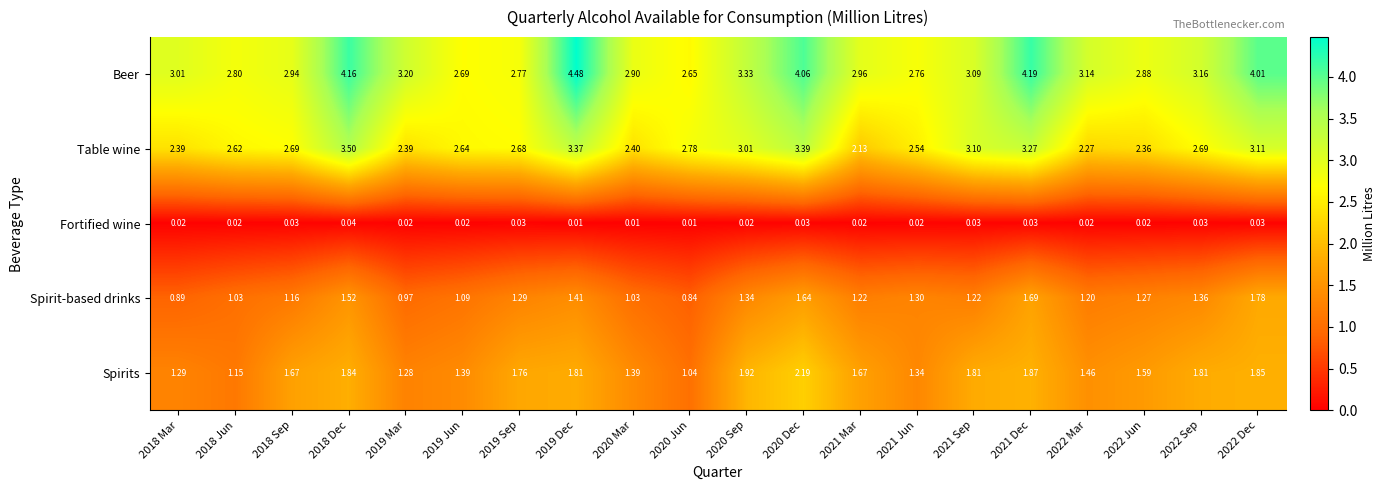

How many data points does each series have?

20